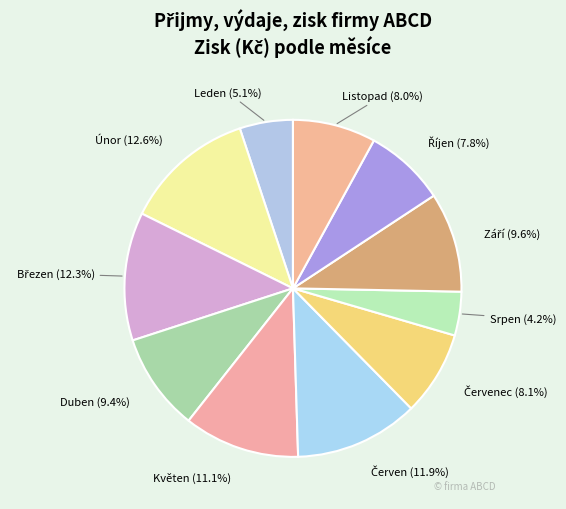

Does Duben represent more than half of the total?

No